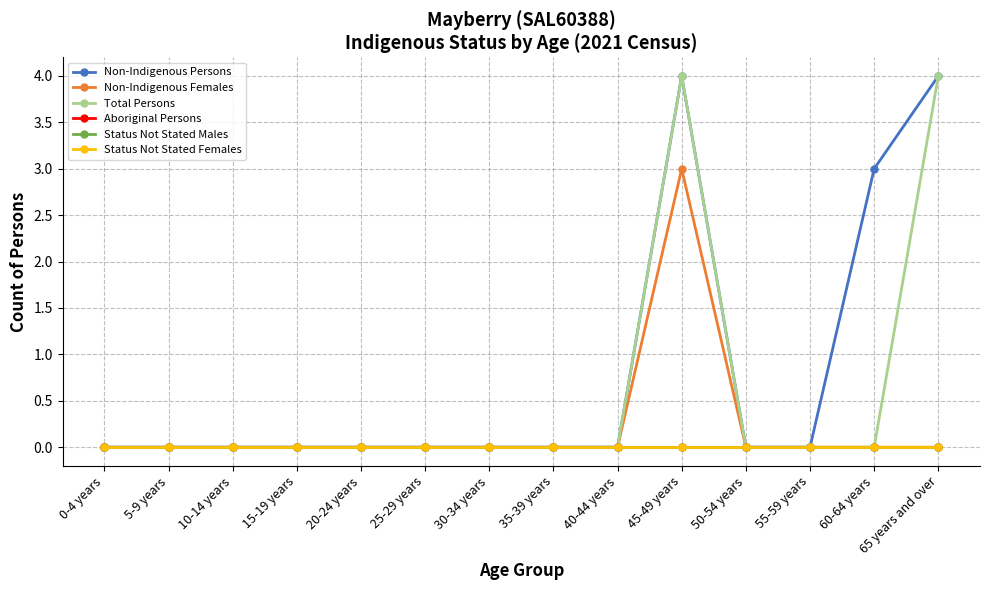

At which label is Aboriginal Persons closest to 0?

0-4 years